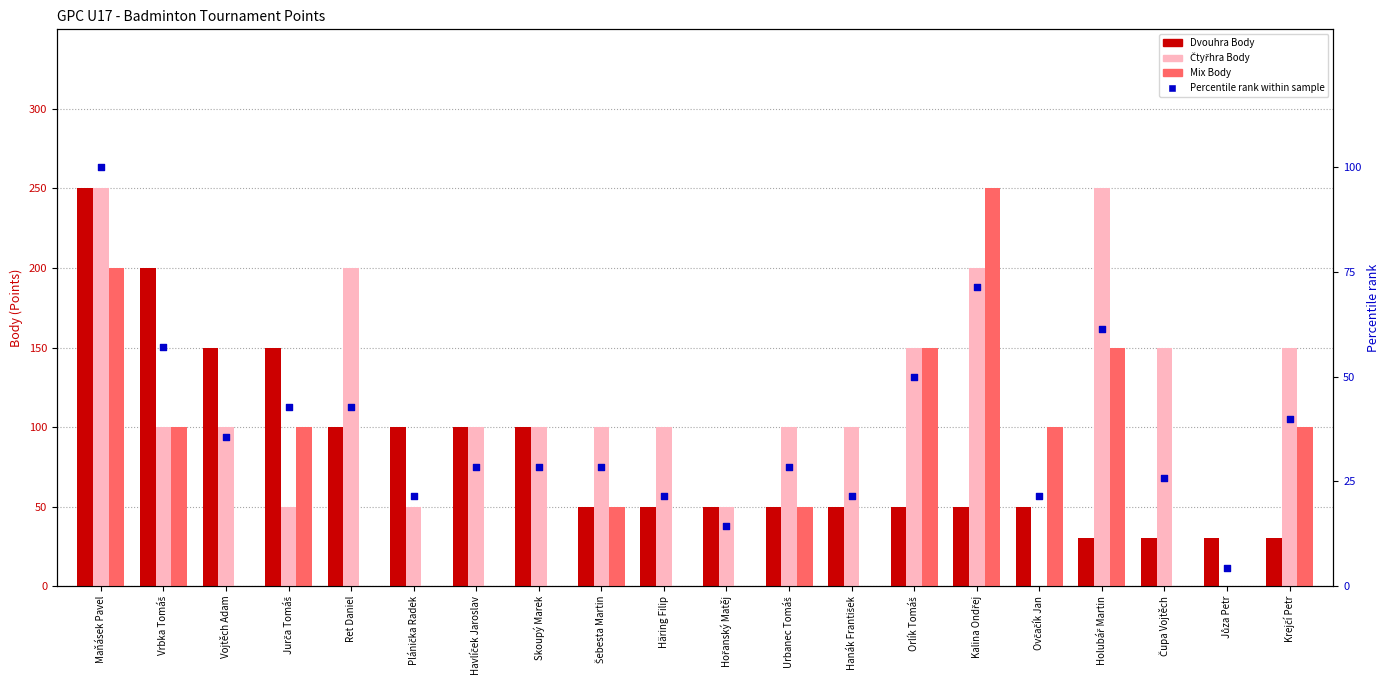

Which series has the largest Y range (max minus min)?

Čtyřhra Body